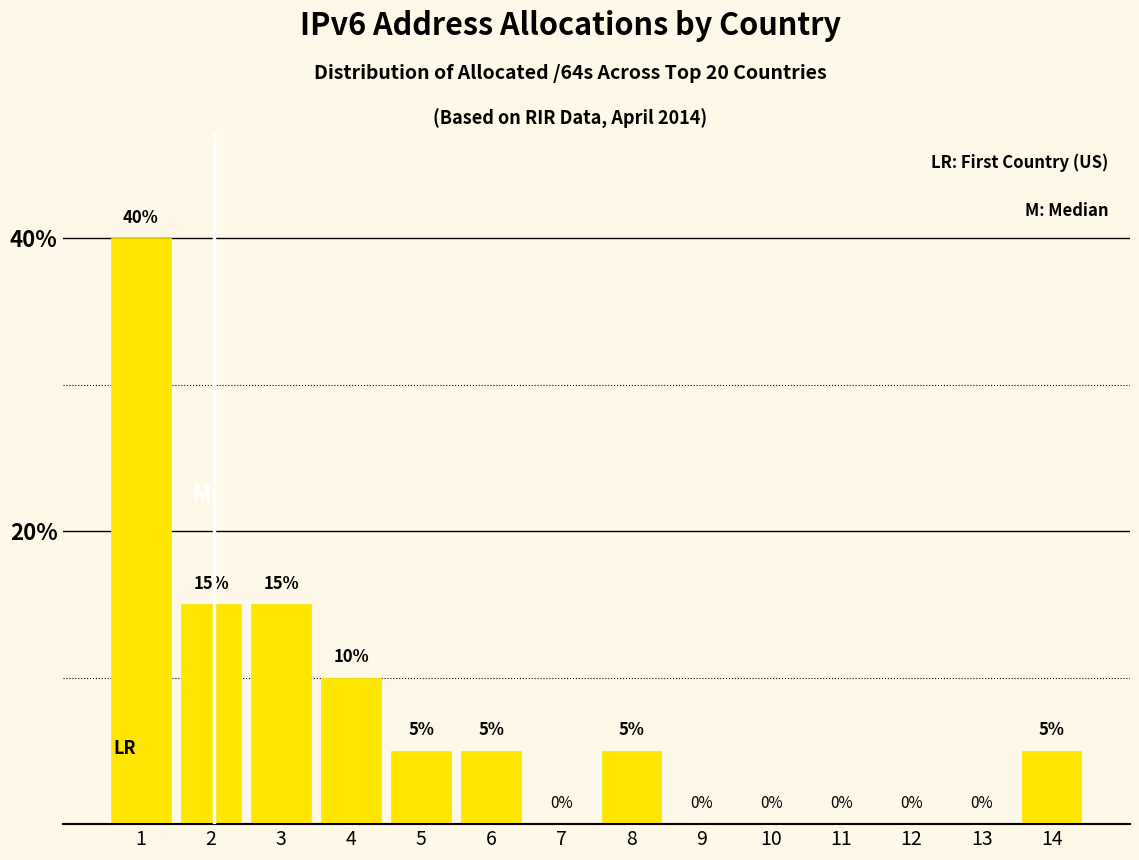

Reading left to right, what are all the values shown in this chart?

1=40	2=15	3=15	4=10	5=5	6=5	7=0	8=5	9=0	10=0	11=0	12=0	13=0	14=5